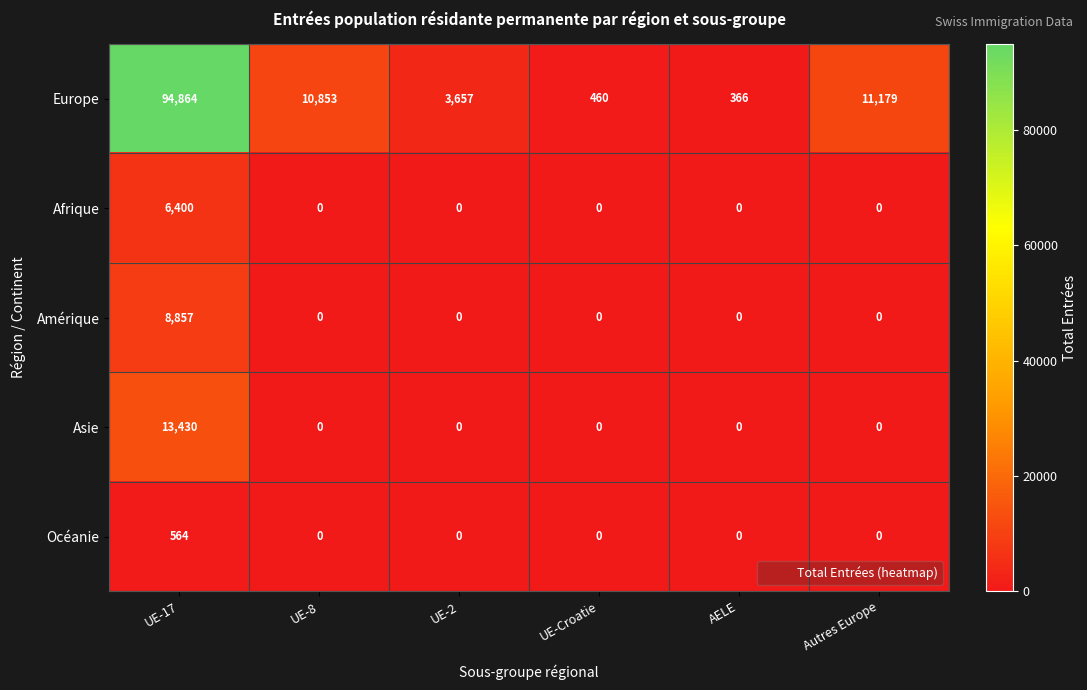

List the series in order of their peak value, lowest first.

Océanie, Afrique, Amérique, Asie, Europe